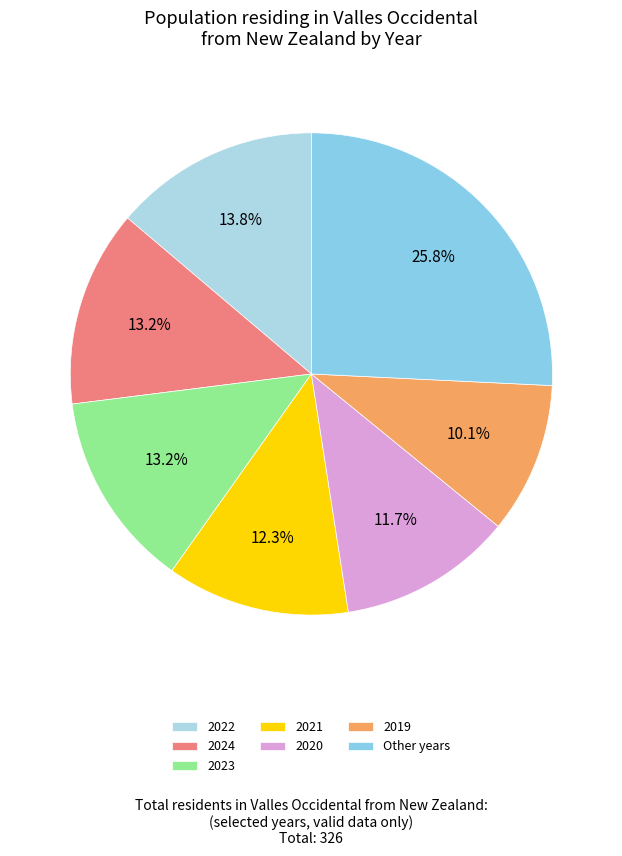

What percentage is the 2019 slice, to the nearest percent?

10%